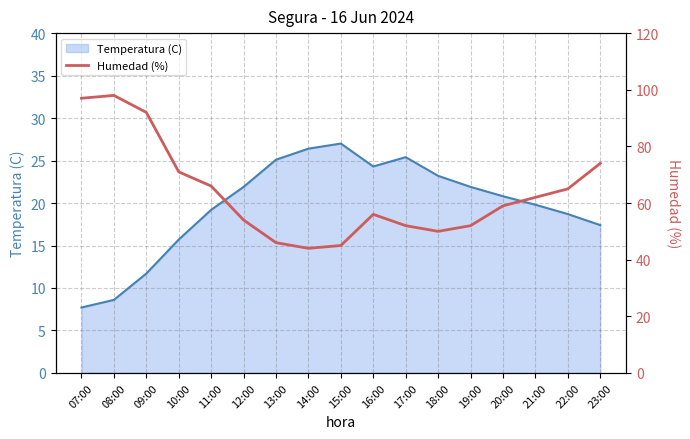

What value does the data have at 18:00?

50